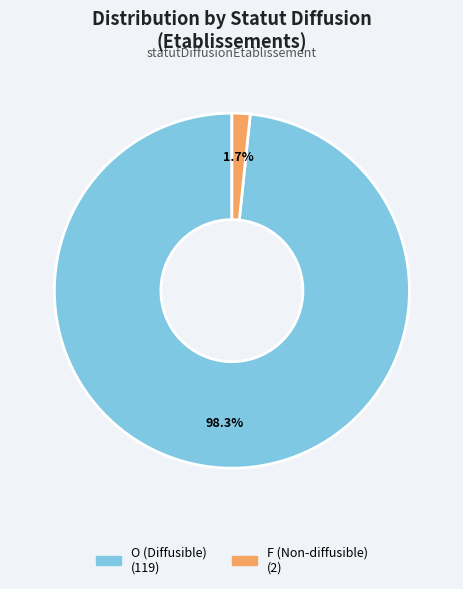

How many segments does this pie chart have?

2